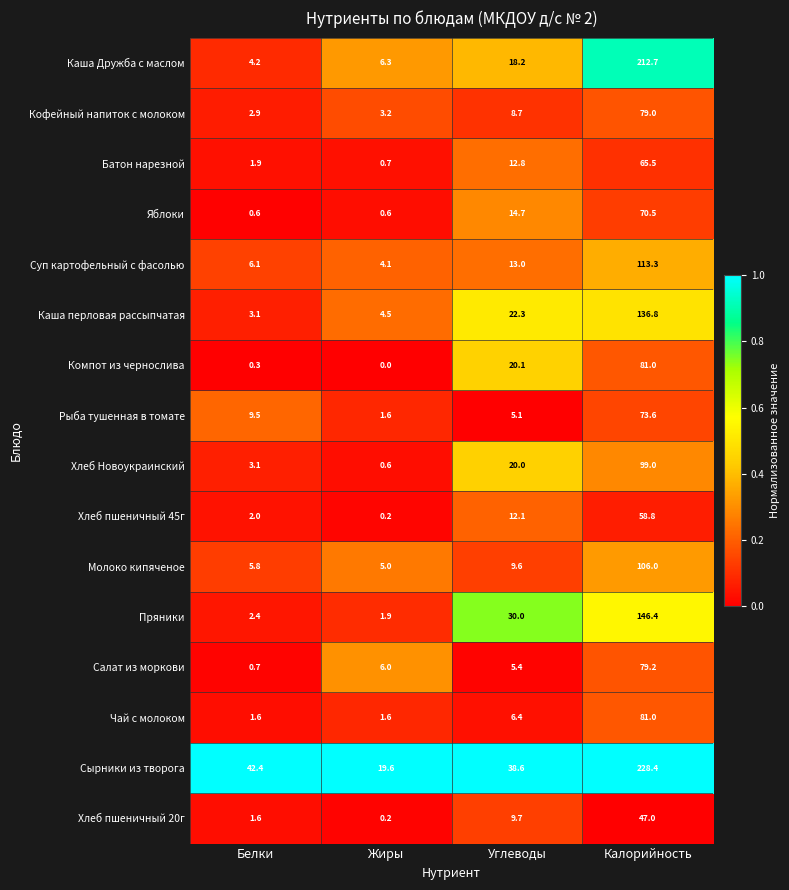

What is the greatest value displayed?

228.4